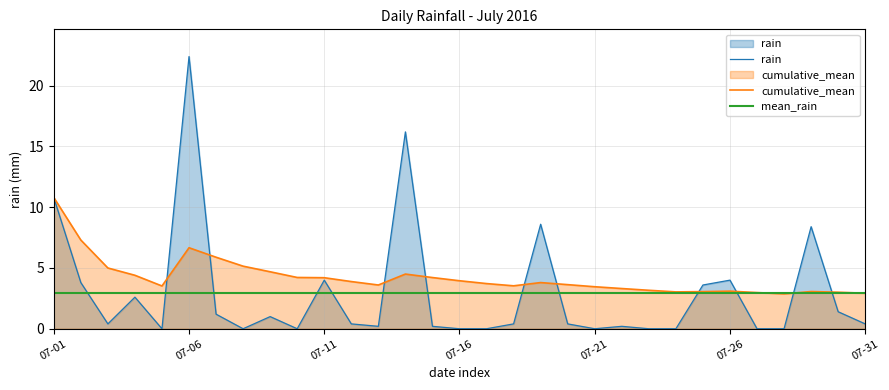

The cumulative_mean series shows 3.0 at 29. True or false?

True